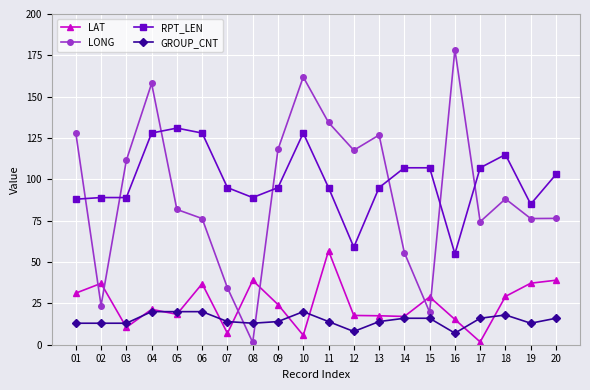

What is the difference between the LAT values at 16 and 11?

41.5